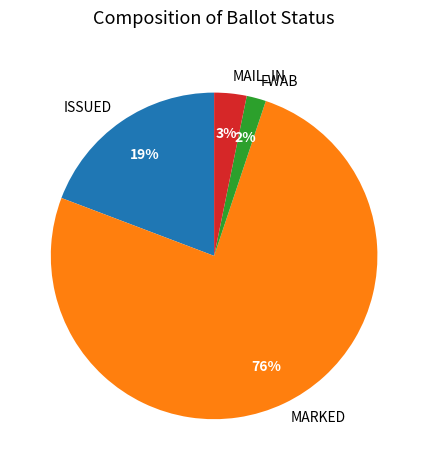

Between ISSUED and MAIL_IN, which is larger?

ISSUED